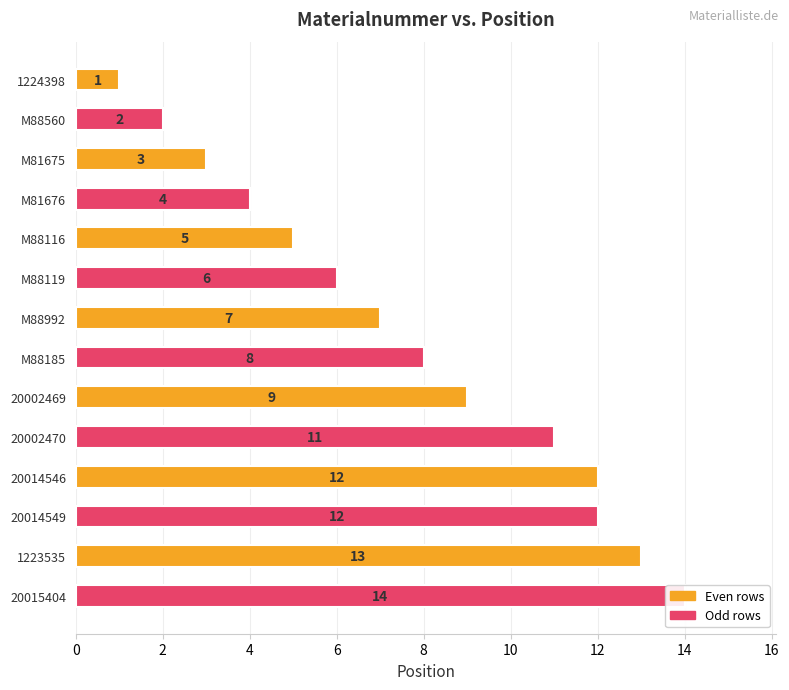

What is the maximum value shown in the chart?

14